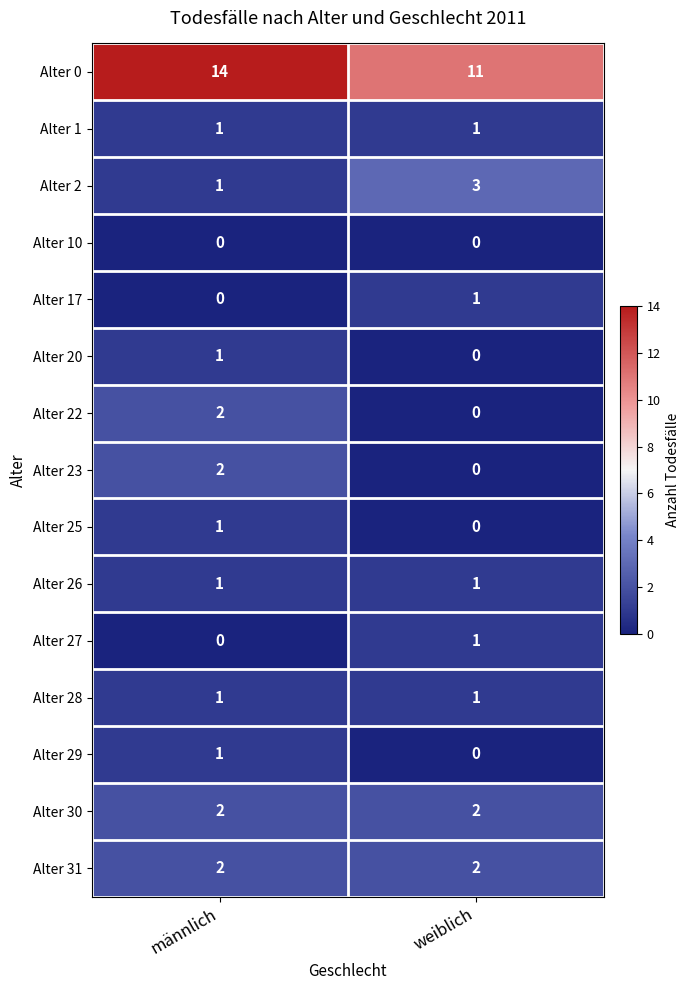

What is the greatest value displayed?

14